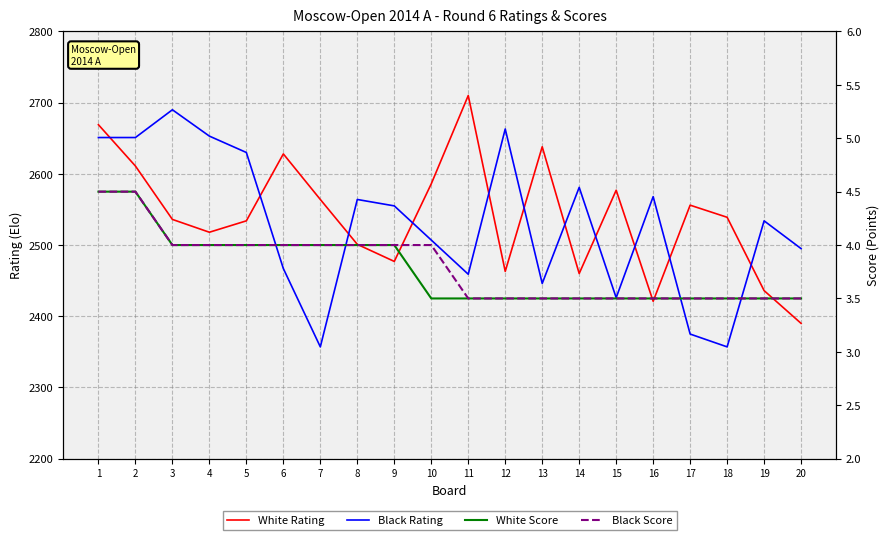

True or false: Black Score and White Rating cross at least once.

False